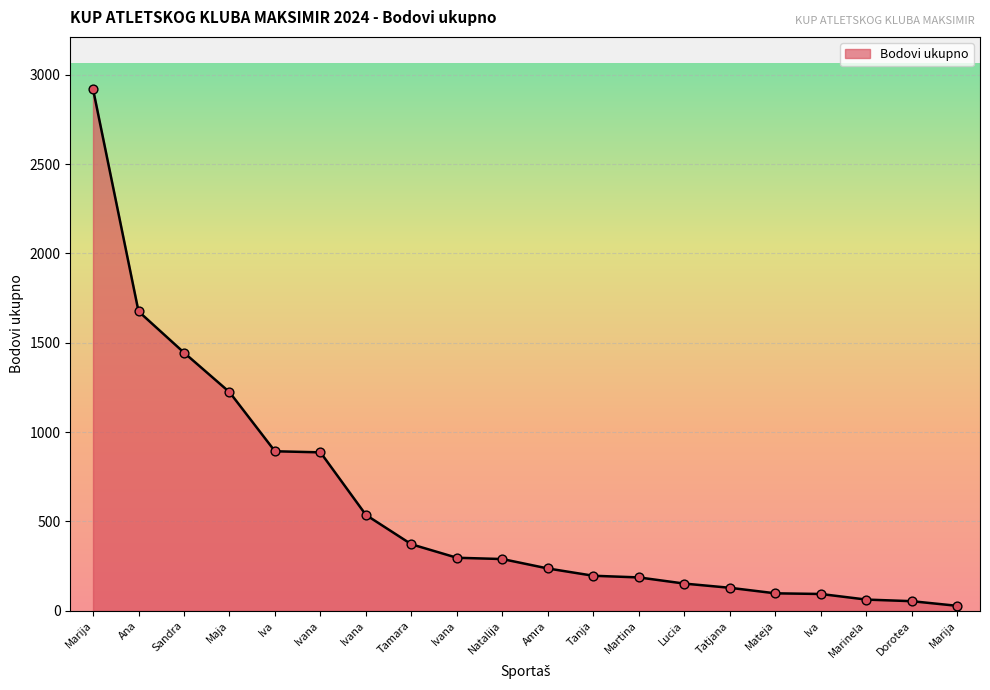

Does the chart have visible grid lines?

Yes